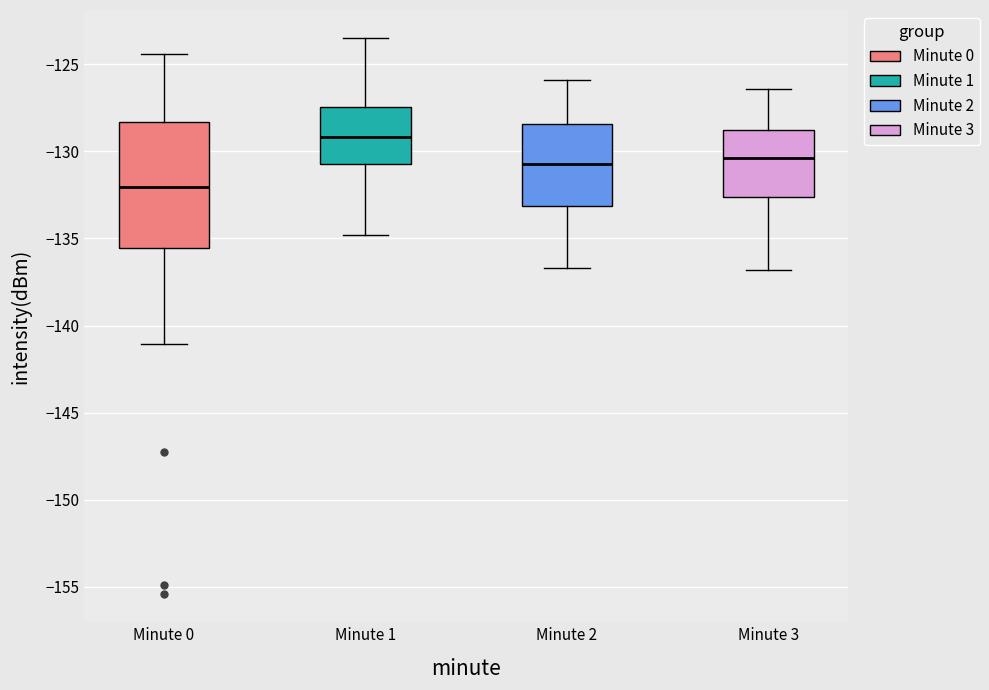

Which box is the tallest, from its lower edge to its upper edge?

Minute 0